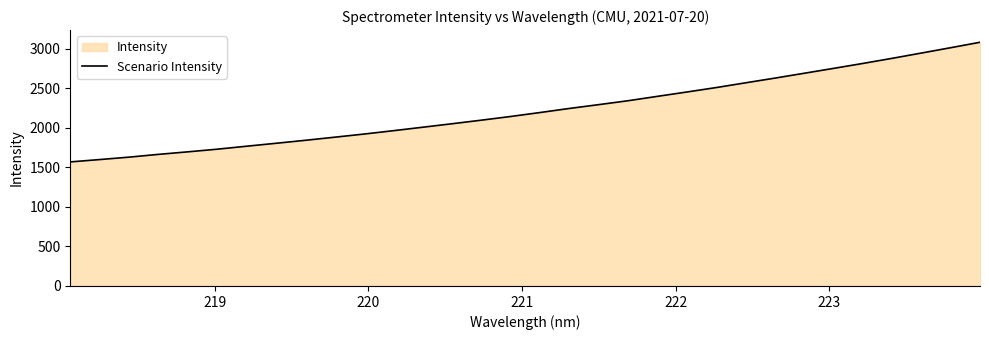

What is the difference between the maximum and minimum values?

1513.8